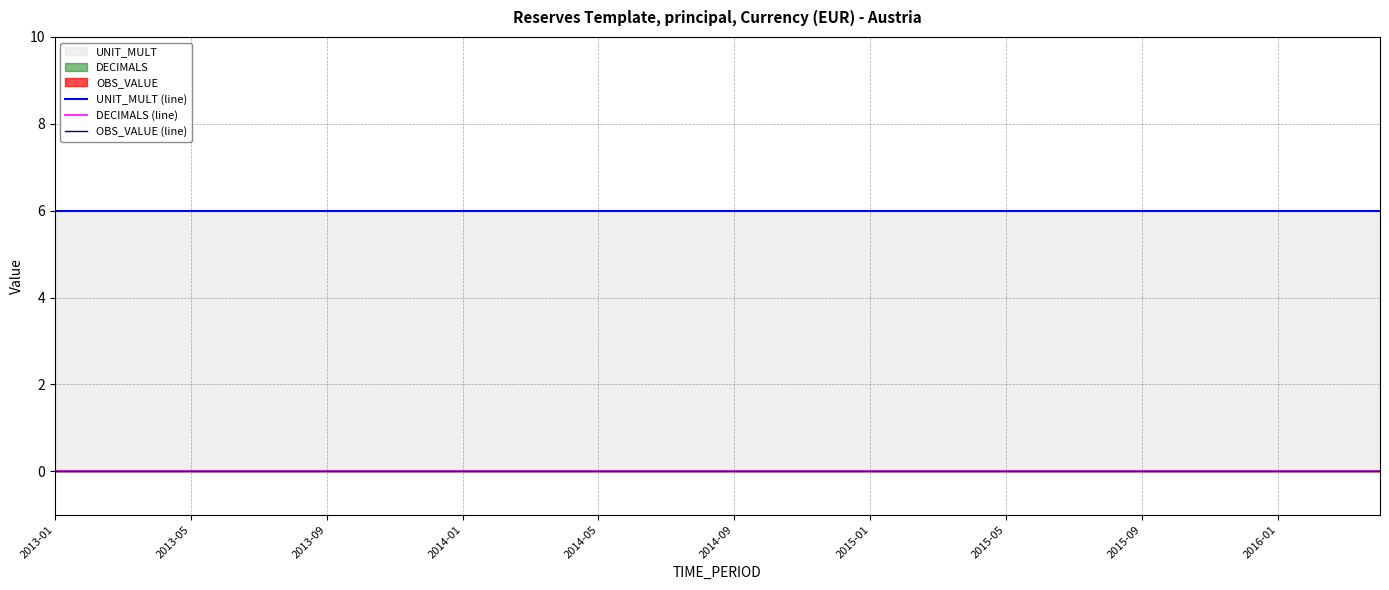

What position from the left is 33?

34